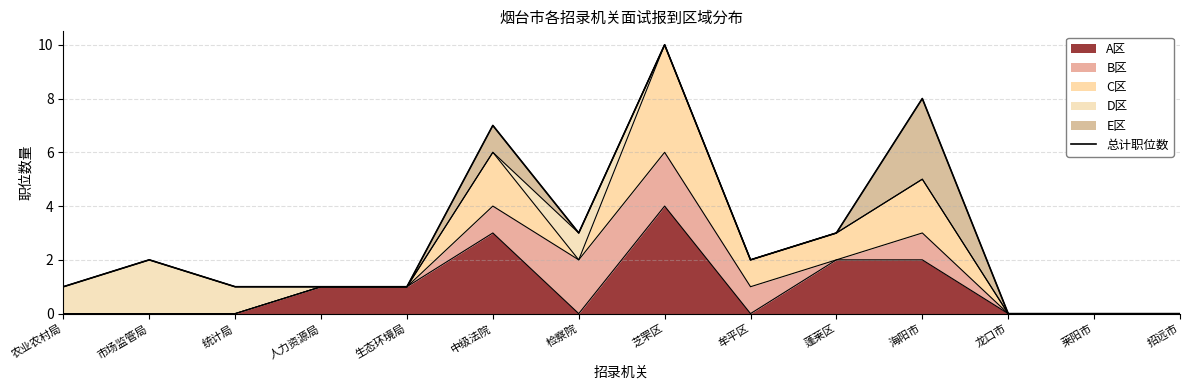

Reading left to right, what are all the values shown in this chart?

1	2	1	1	1	7	3	10	2	3	8	0	0	0